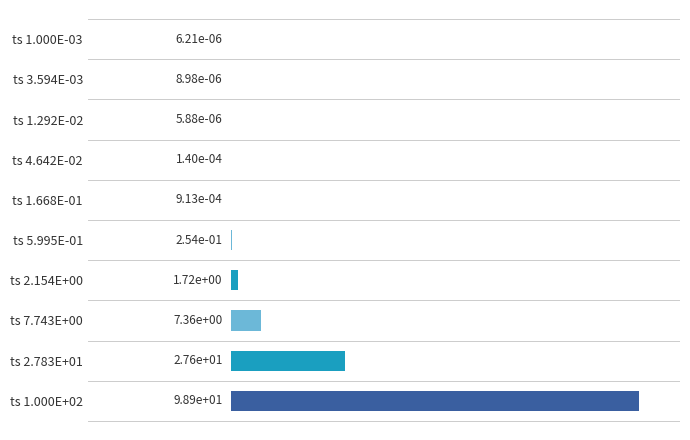

Between ts 5.995E-01 and ts 1.292E-02, which is larger?

ts 5.995E-01